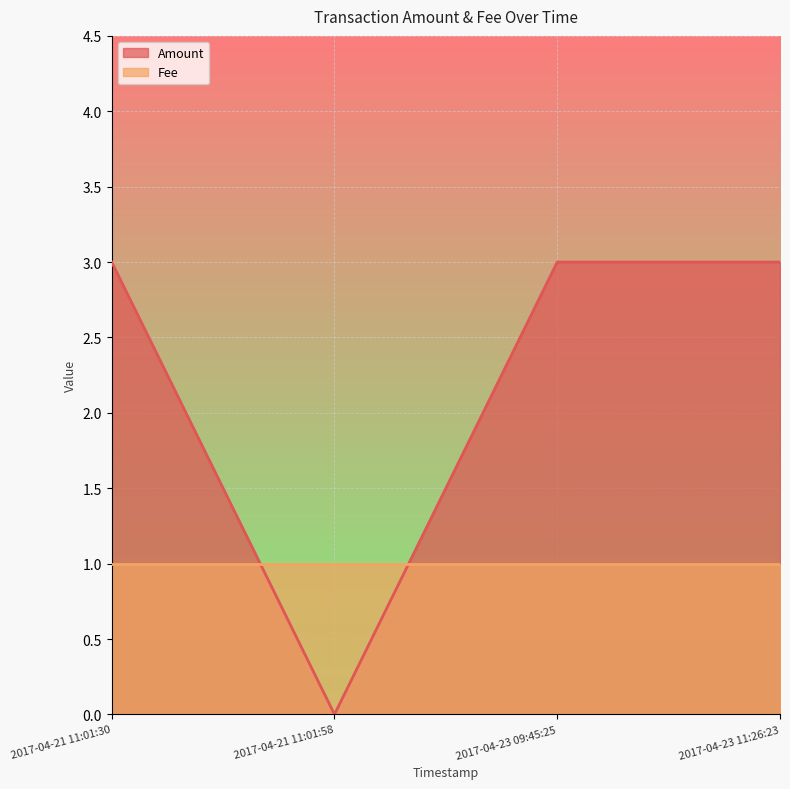

Reading left to right, extract all data points from this chart.

3	0	3	3